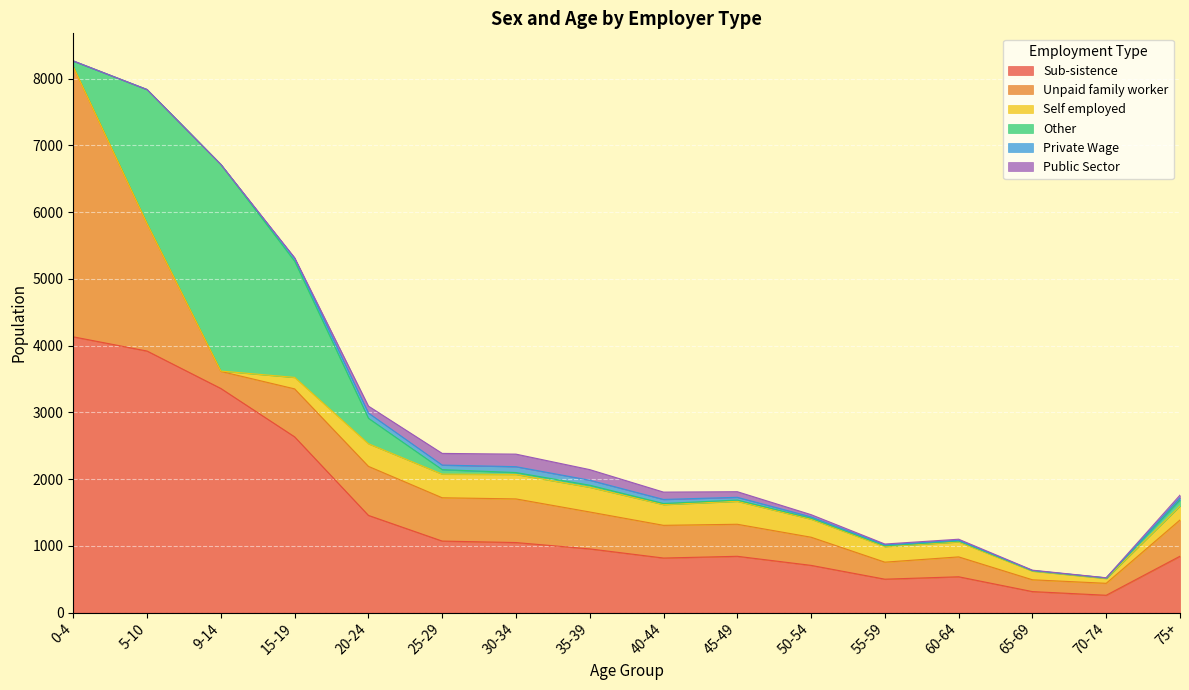

The Public Sector series shows 37 at 20-24. True or false?

False